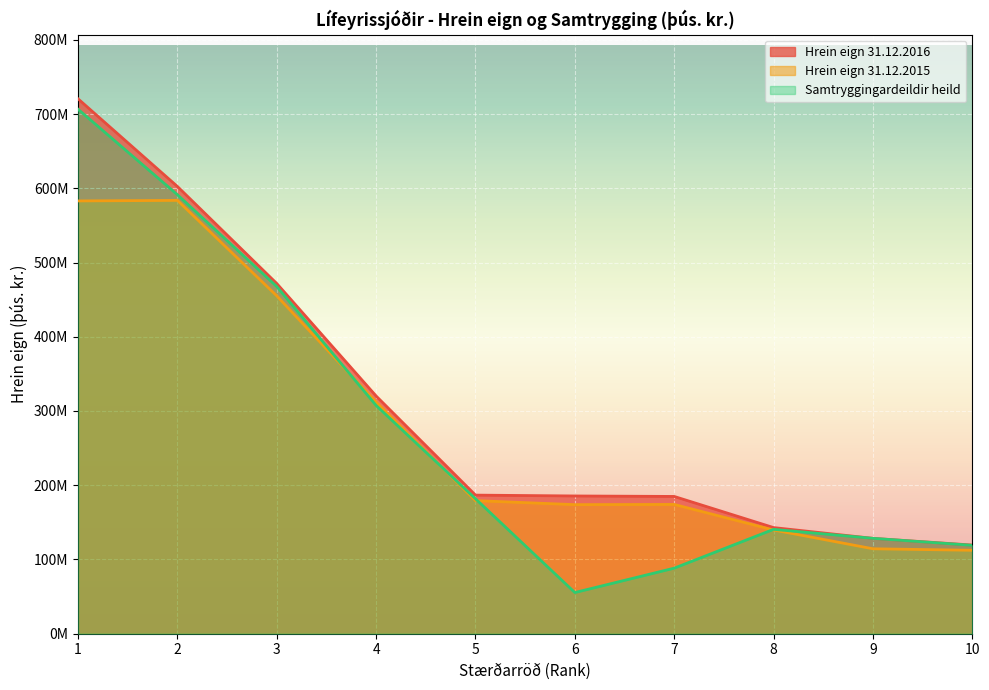

Does the chart display data point markers on the line(s)?

No